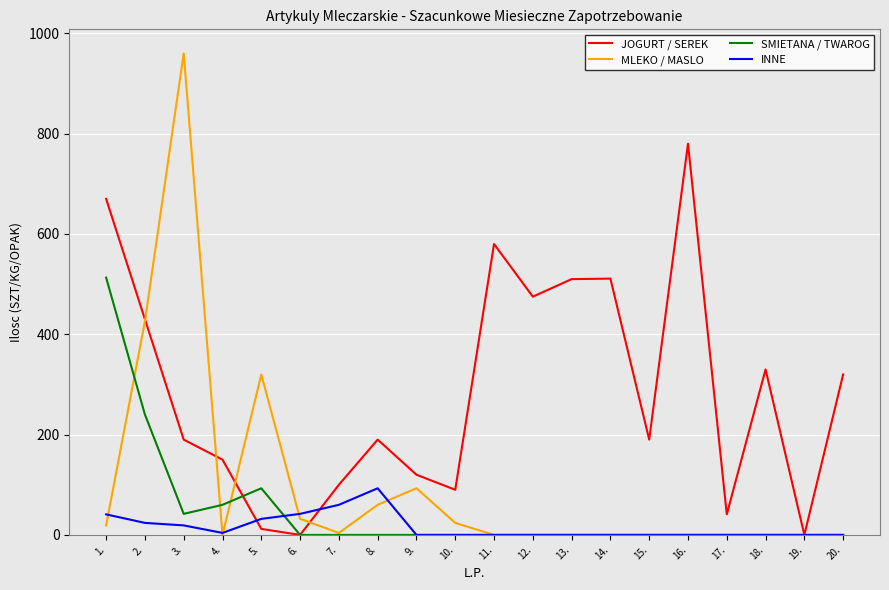

Between 2. and 14., which series saw the biggest shift?

MLEKO / MASLO